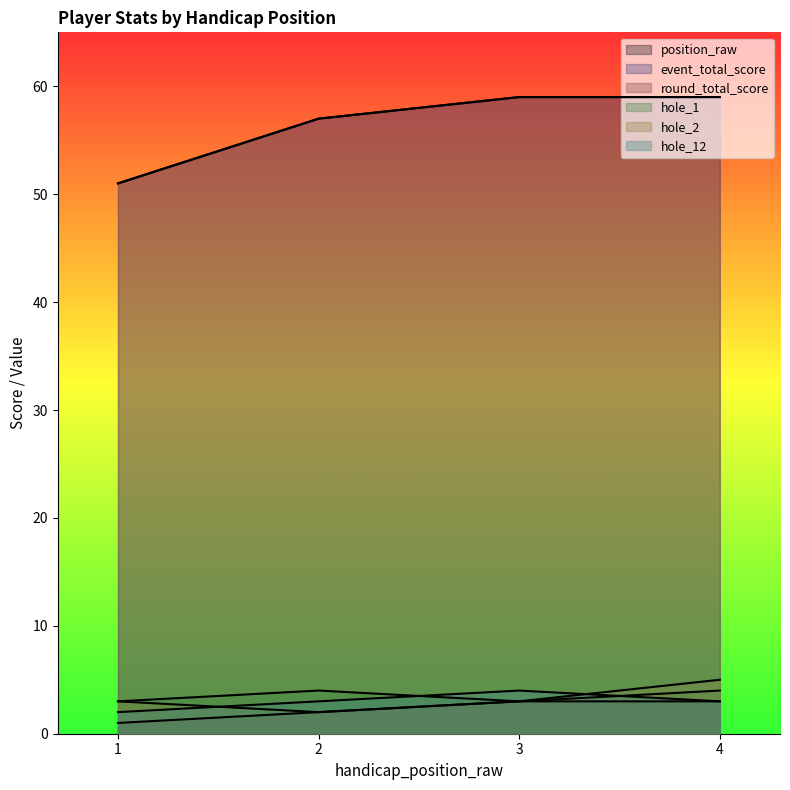

Reading right to left, transcribe all the data shown in this chart.

position_raw: 4=3	3=3	2=2	1=1
event_total_score: 4=59	3=59	2=57	1=51
round_total_score: 4=59	3=59	2=57	1=51
hole_1: 4=4	3=3	2=4	1=3
hole_2: 4=5	3=3	2=2	1=3
hole_12: 4=3	3=4	2=3	1=2